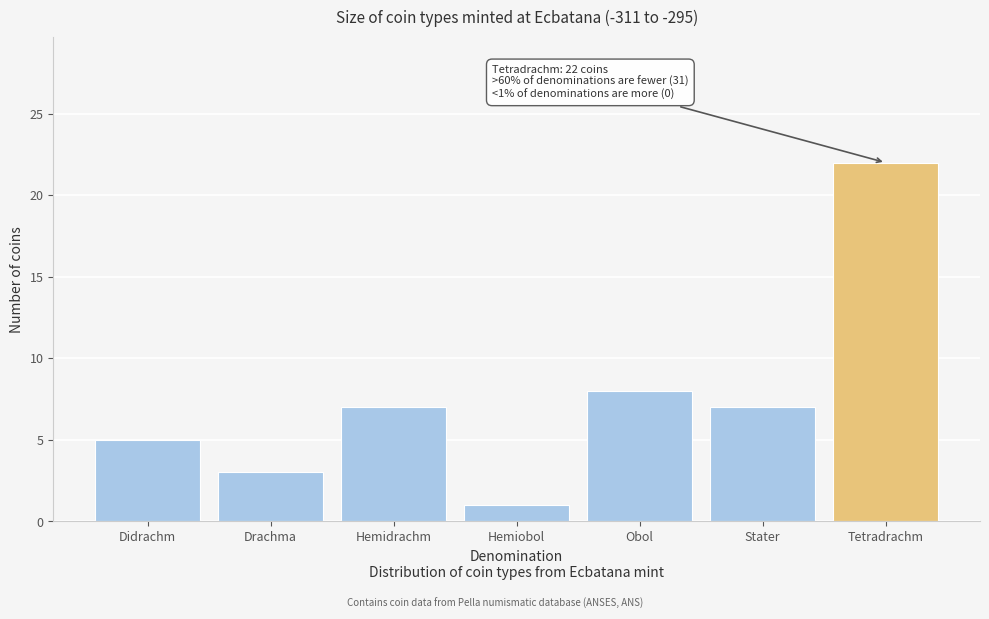

Reading left to right, extract all data points from this chart.

Didrachm=5	Drachma=3	Hemidrachm=7	Hemiobol=1	Obol=8	Stater=7	Tetradrachm=22